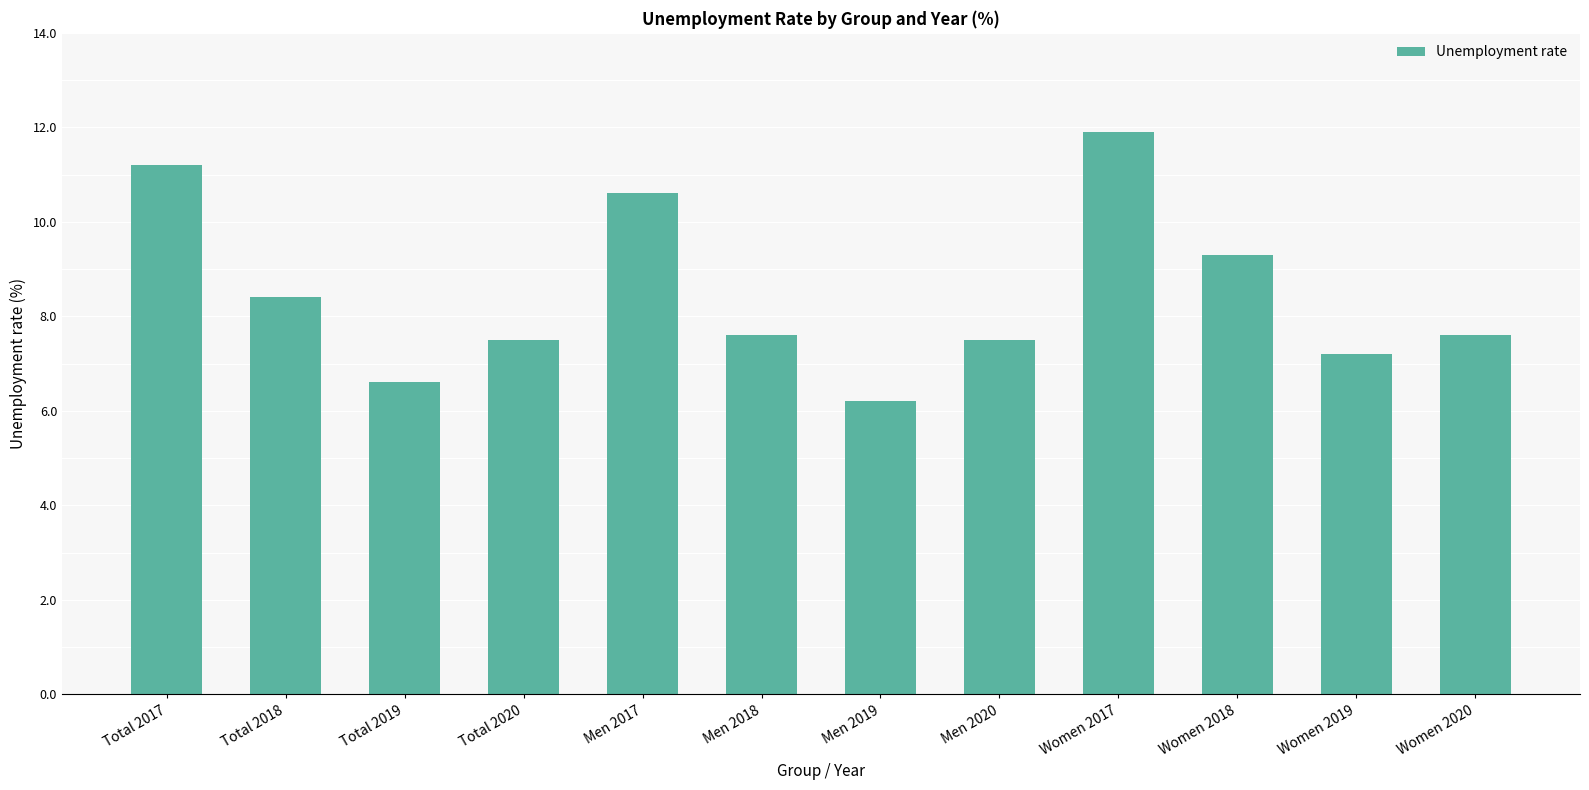

What is the change in value from Total 2019 to Women 2020?

+1.0